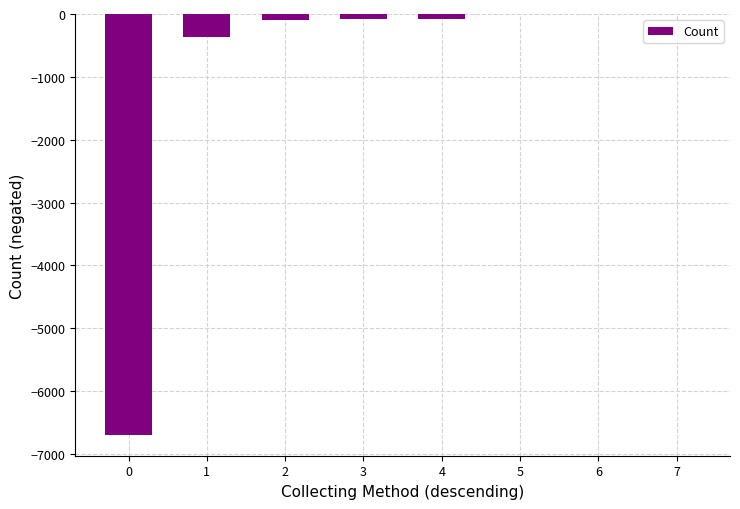

What is the average value?

-916